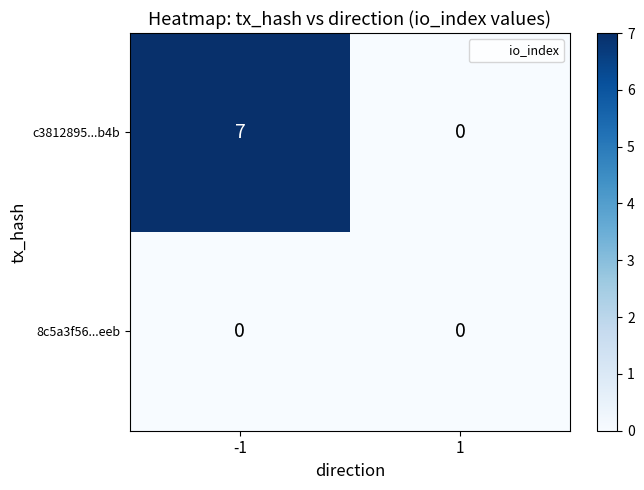

Which series has the widest spread of values?

c3812895...b4b